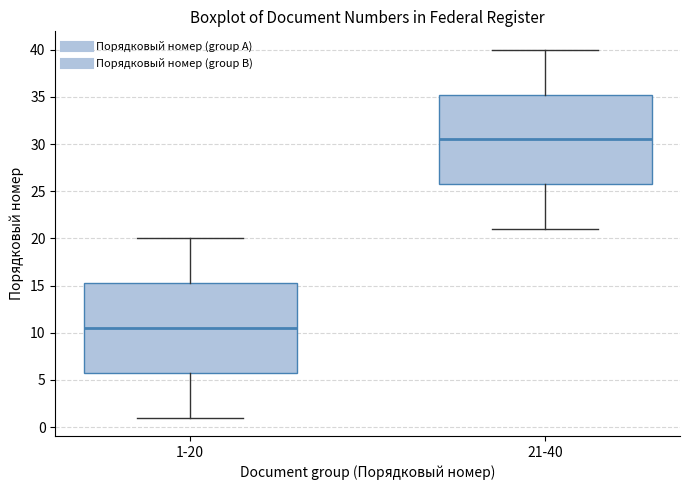

Where does the upper whisker of the box for 21-40 end on the y-axis? The values are not printed on the chart, so give them approximately, as read against the axis.

40.0